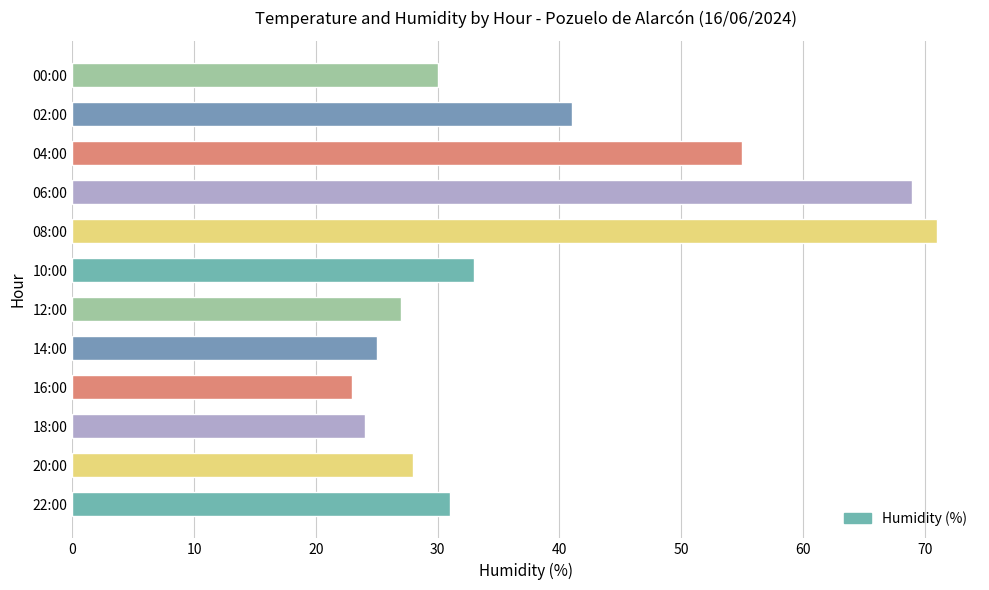

What is the average value?

38